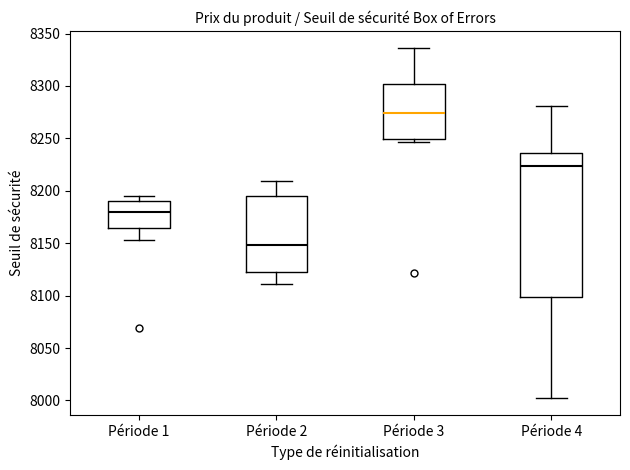

Reading left to right, transcribe this box plot: for each box, give where its median line is, the range the box spans, and where its two whiskers end, as read against the y-axis. The values are not printed on the chart, so give them approximately, as read against the axis.

Période 1: median 8180, box 8165 to 8190, whiskers 8155 to 8195
Période 2: median 8150, box 8125 to 8195, whiskers 8110 to 8210
Période 3: median 8275, box 8250 to 8300, whiskers 8245 to 8335
Période 4: median 8225, box 8100 to 8235, whiskers 8005 to 8280